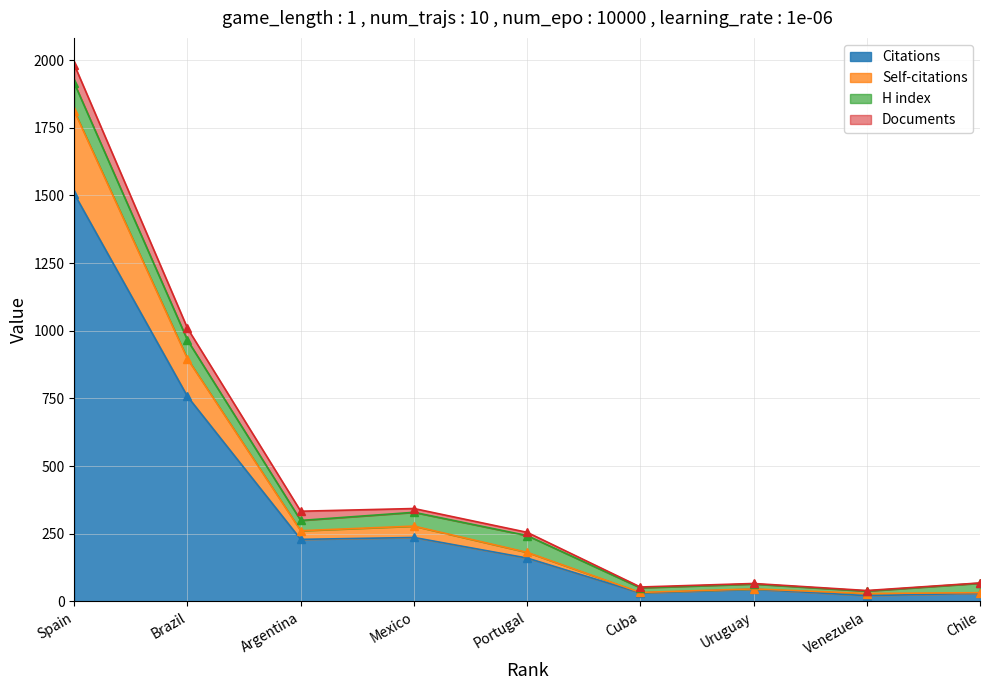

Which category has the highest value in the Citations series?

Spain